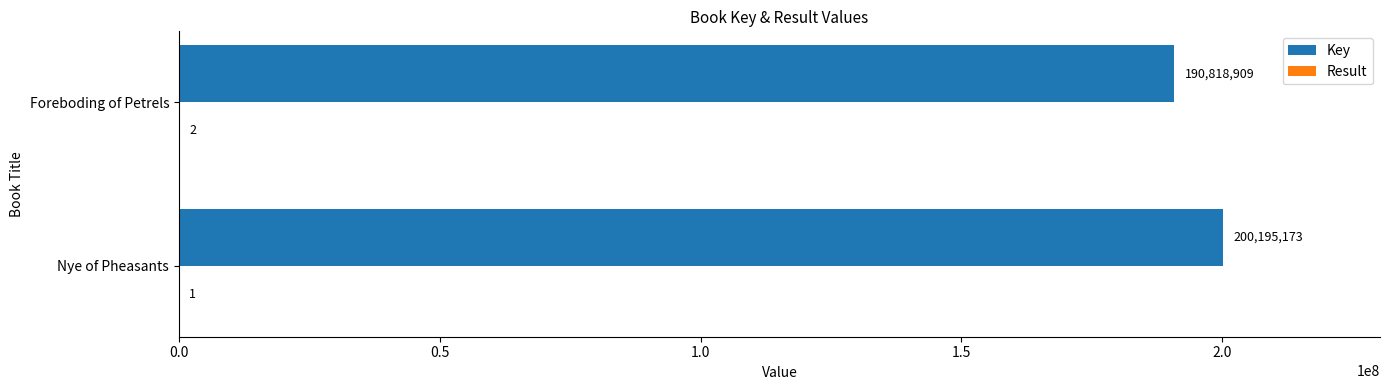

The Key series shows 274258067 at Foreboding of Petrels. True or false?

False